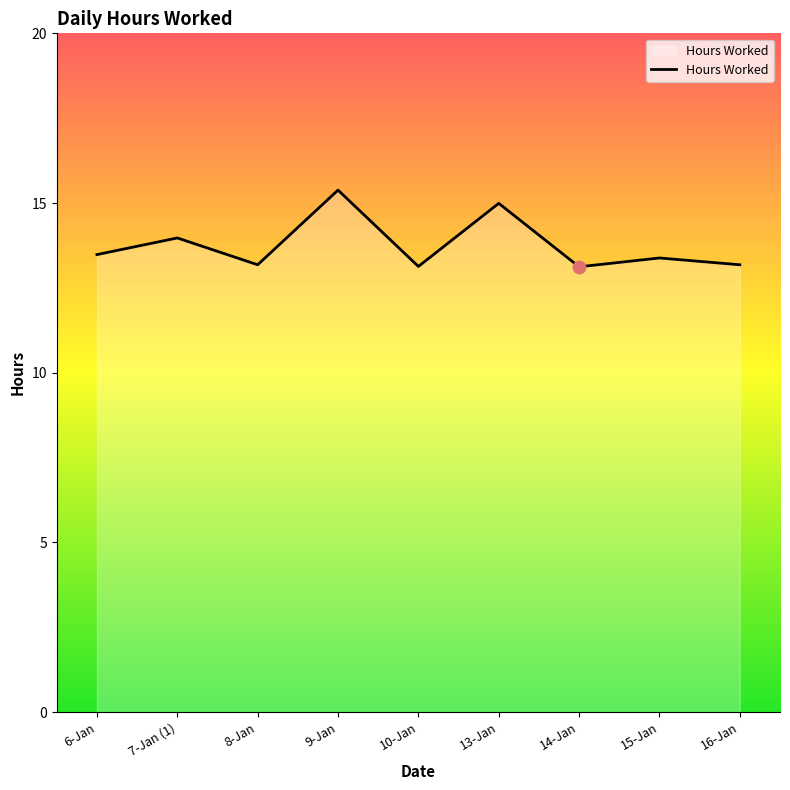

Approximately how many times larger is the value at 10-Jan compared to 9-Jan?

0.9